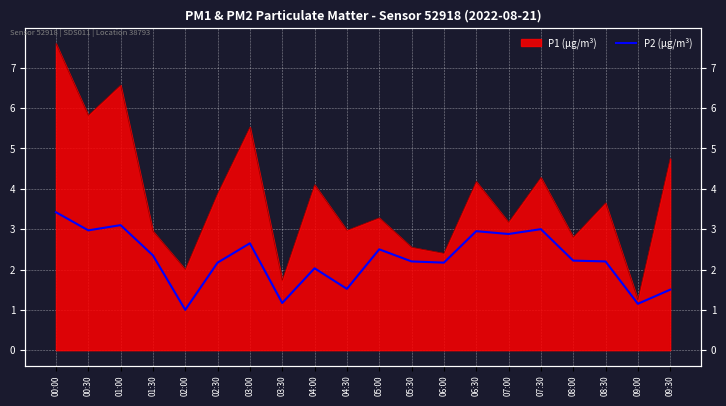

Which category has the highest value across all series?

00:00